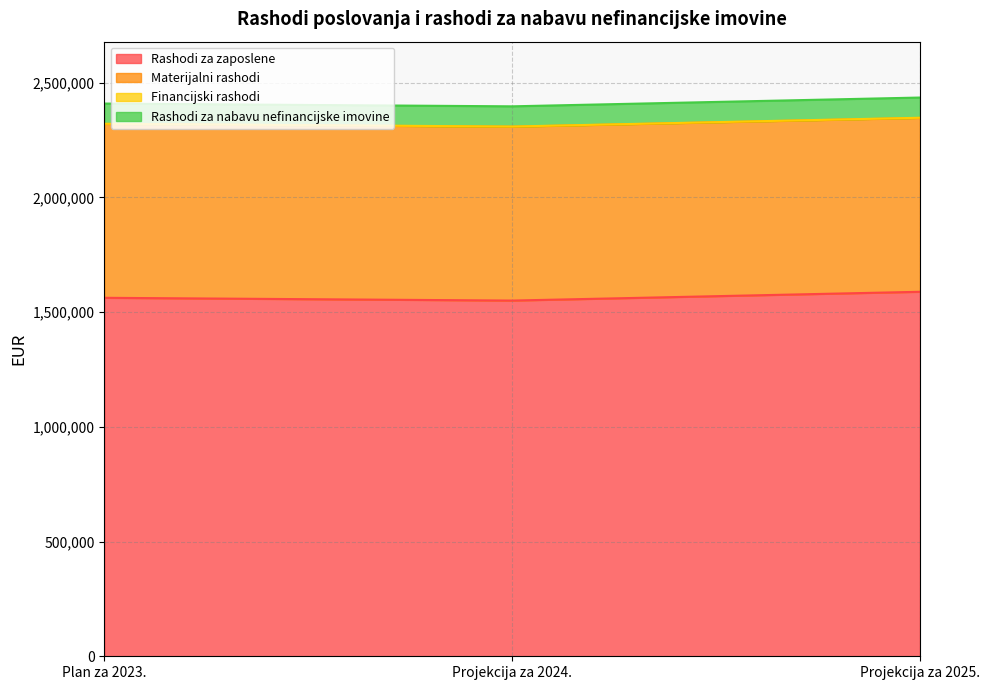

What is the sum of the Rashodi za zaposlene values at Projekcija za 2025. and Plan za 2023.?

3150509